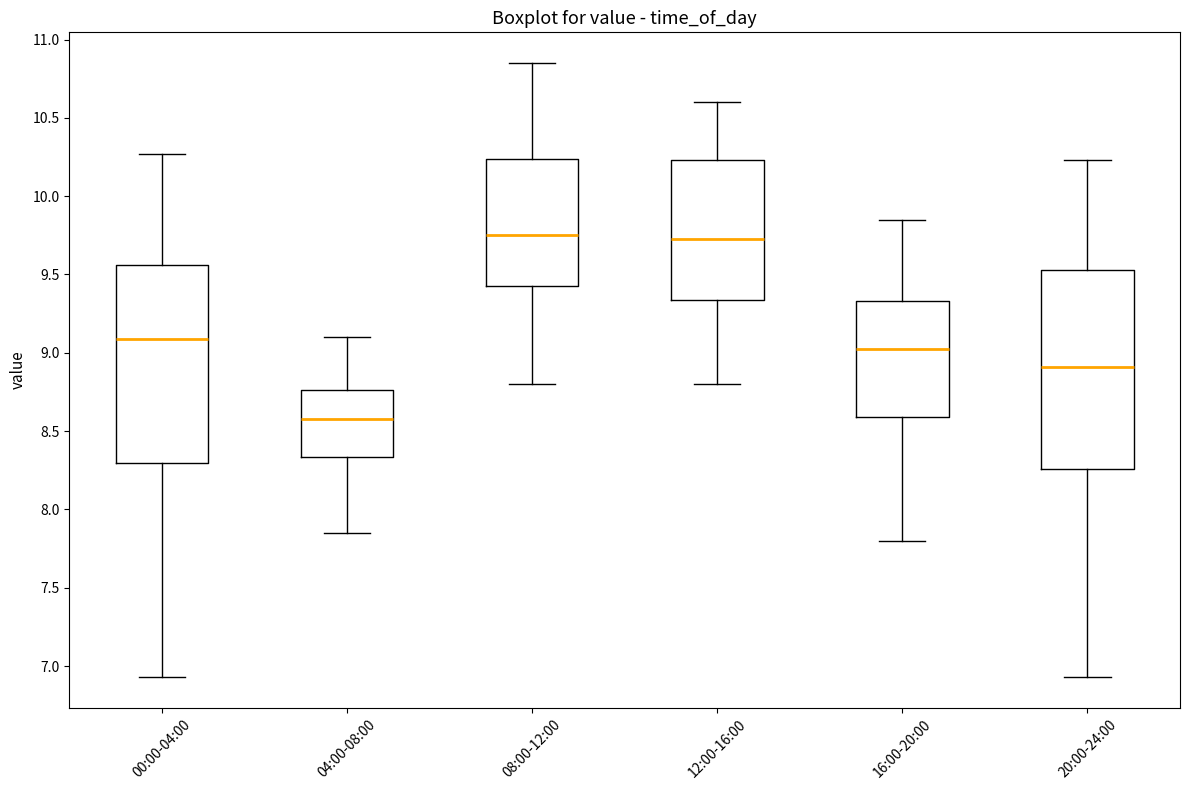

Reading left to right, read every box against the y-axis: the position of its median line, the range the box covers, and the ends of its whiskers. The values are not printed on the chart, so give them approximately, as read against the axis.

00:00-04:00: median 9.10, box 8.30 to 9.55, whiskers 6.95 to 10.25
04:00-08:00: median 8.60, box 8.35 to 8.75, whiskers 7.85 to 9.10
08:00-12:00: median 9.75, box 9.45 to 10.25, whiskers 8.80 to 10.85
12:00-16:00: median 9.75, box 9.35 to 10.25, whiskers 8.80 to 10.60
16:00-20:00: median 9.05, box 8.60 to 9.35, whiskers 7.80 to 9.85
20:00-24:00: median 8.90, box 8.25 to 9.55, whiskers 6.95 to 10.25